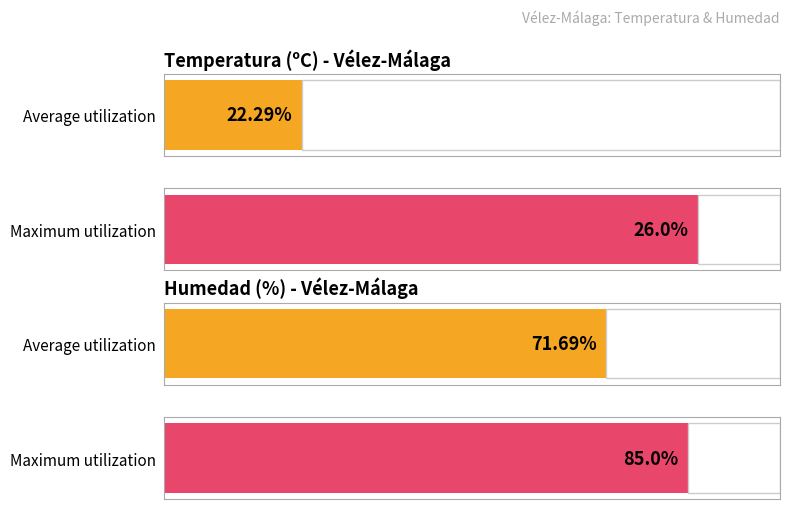

What is the maximum value for Humedad (%)?

85.0